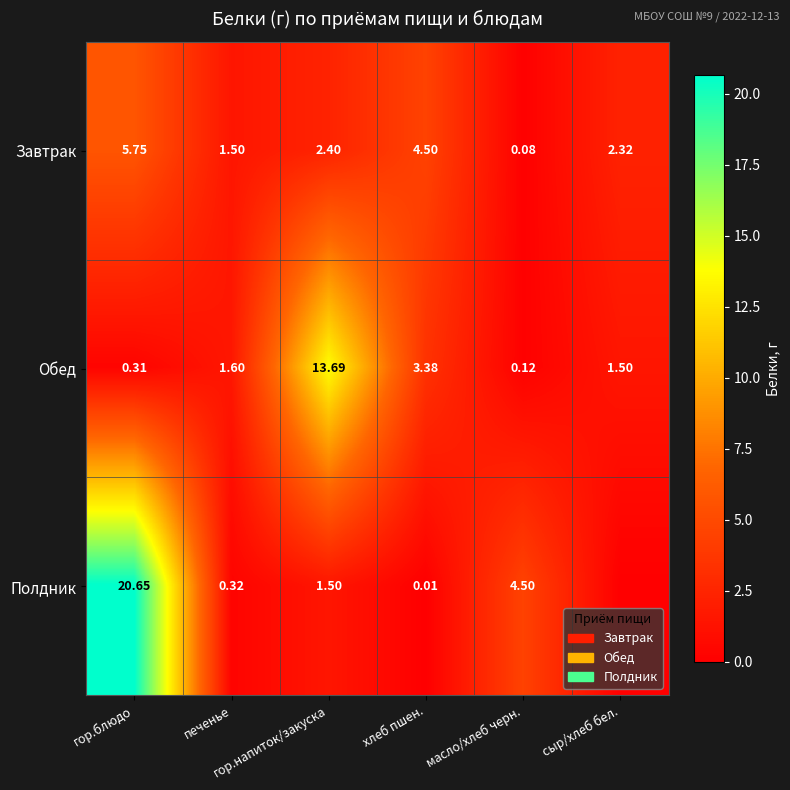

How many values in the Завтрак series exceed 2?

4